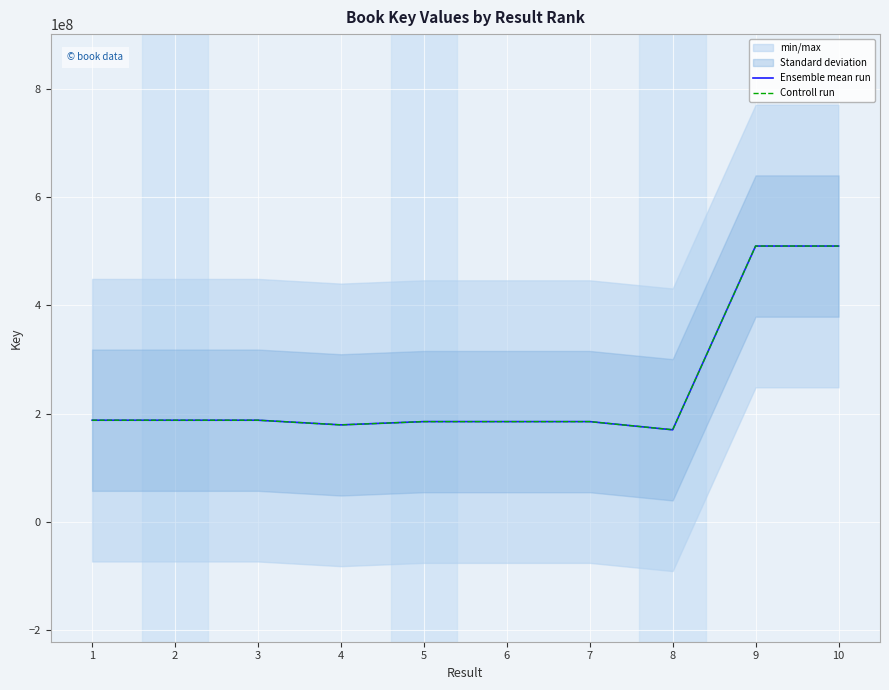

Which series has the widest spread of values?

Ensemble mean run